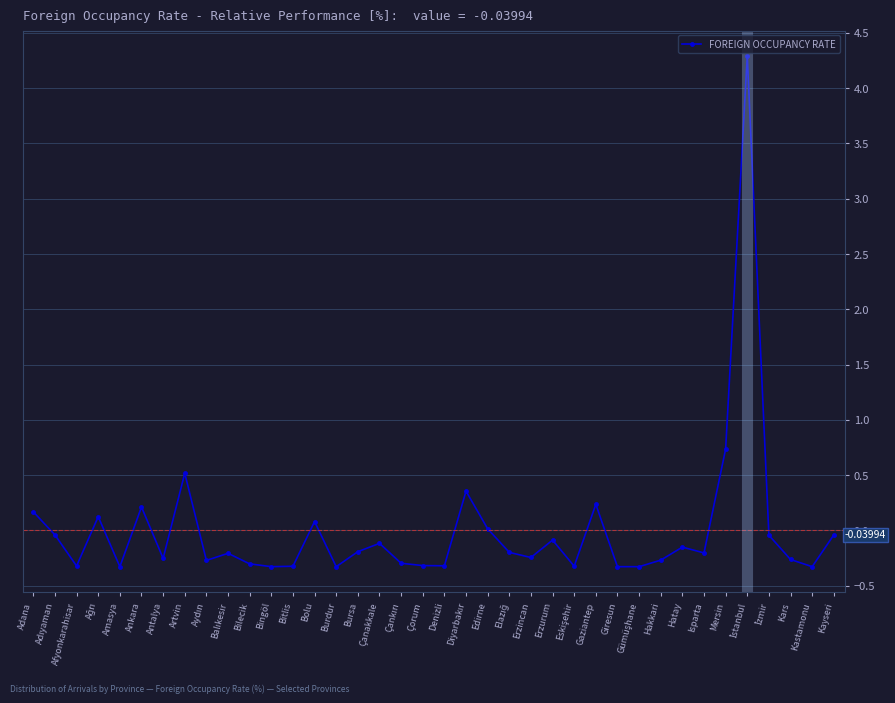

Count the number of data series in this chart.

1